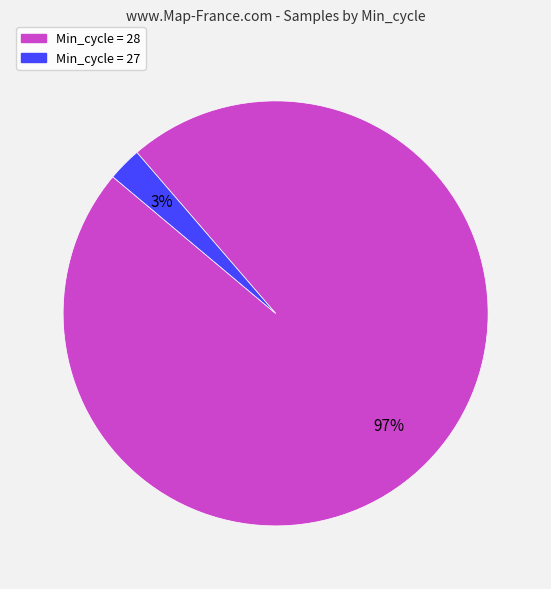

Is there any slice that represents more than half of the pie?

Yes